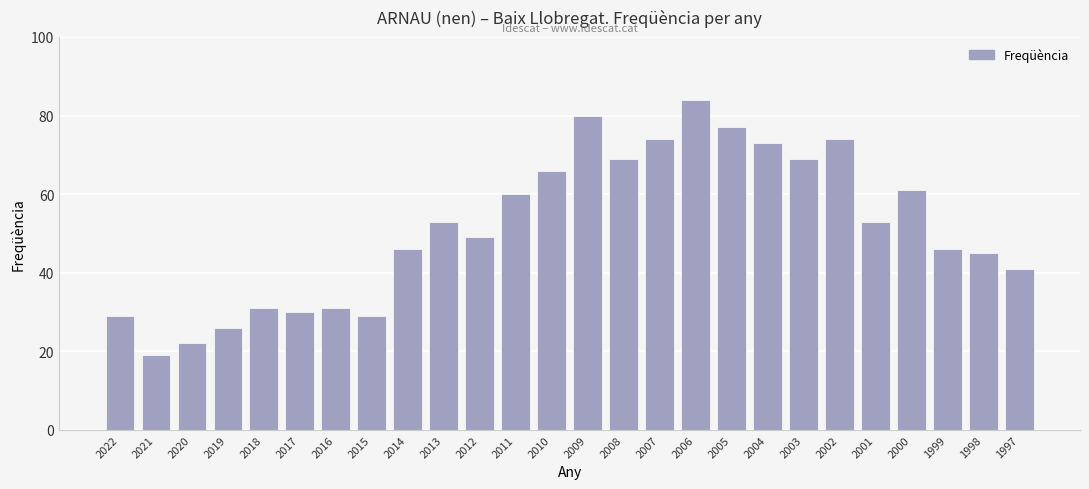

What is the approximate value at 2010?

66